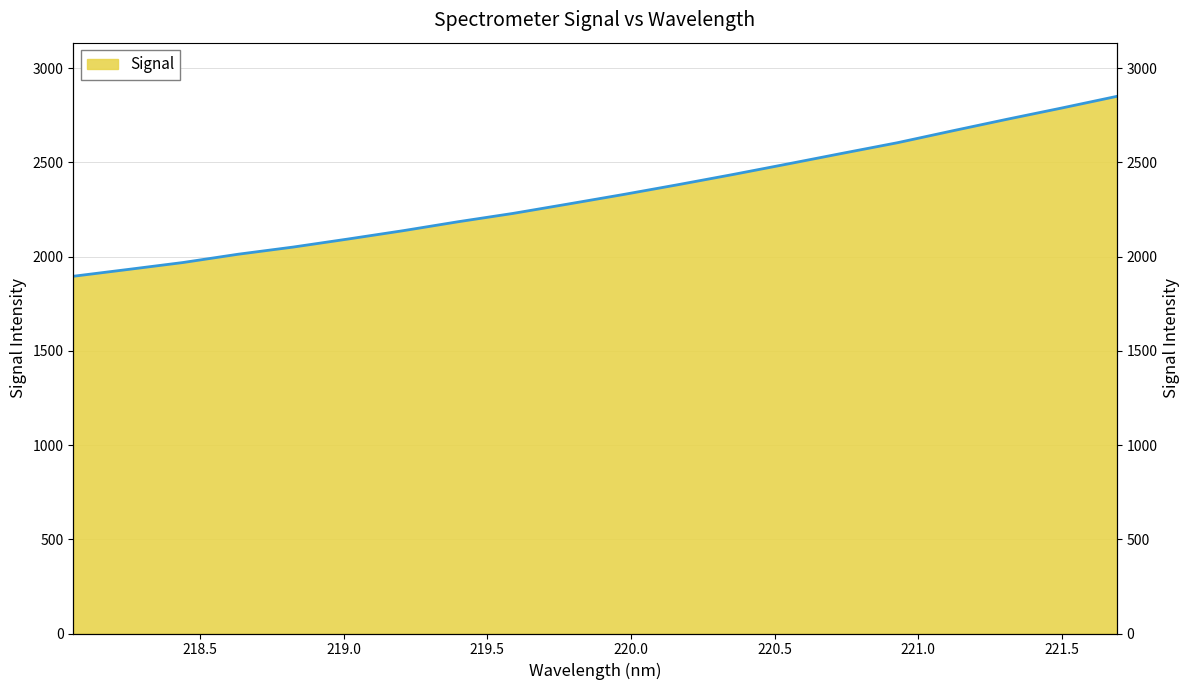

What is the sum of the values at 220.5444 and 218.6332?

4503.4